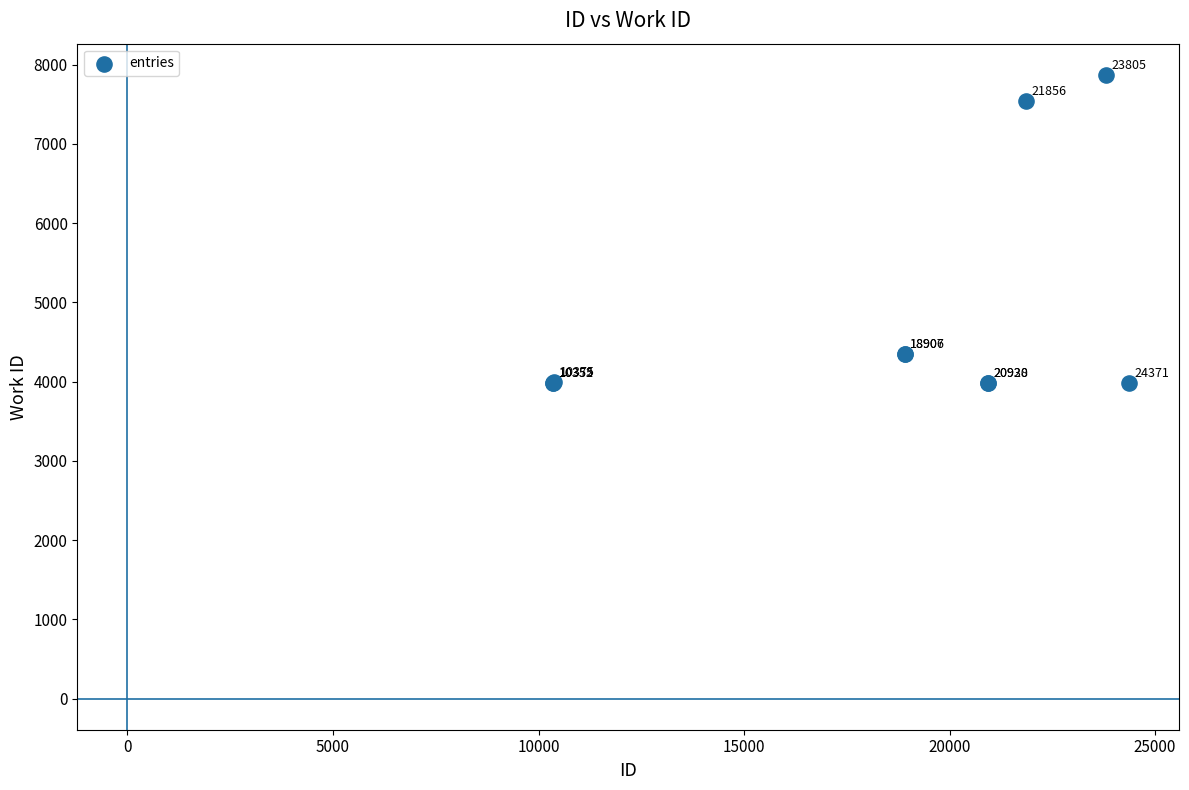

What Y value in the scatter plot is closest to 5927?

4353